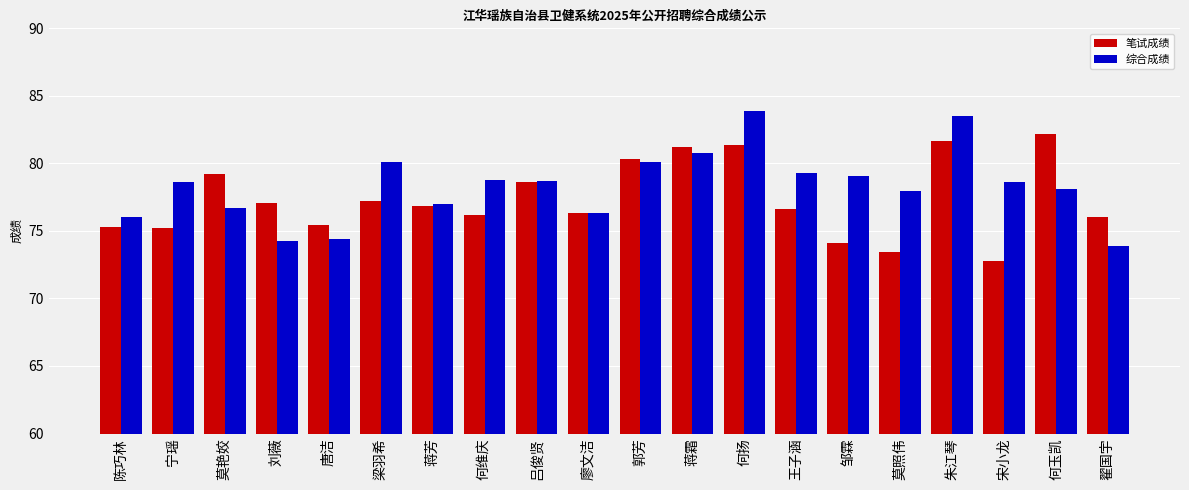

At how many categories does at least one series exceed 74?

20